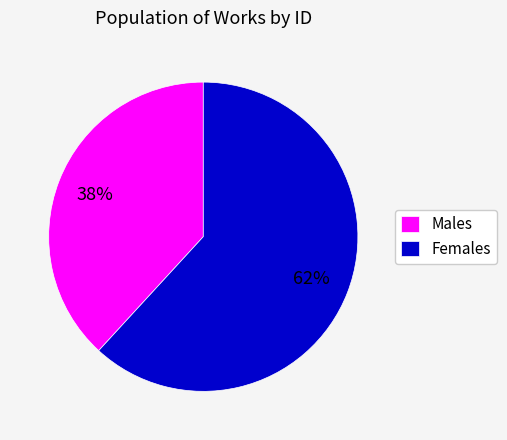

Combined, do Females and Males account for over 50%?

Yes